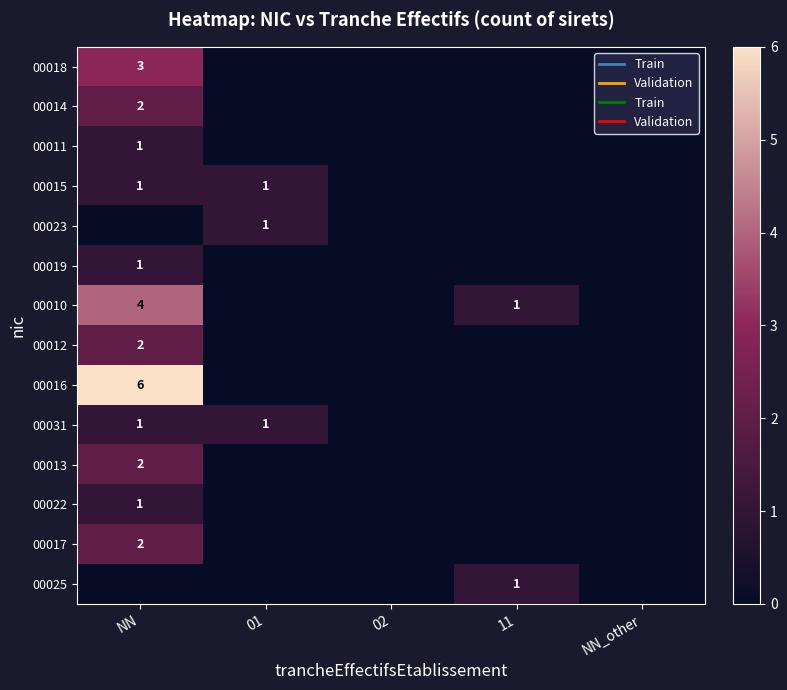

How many distinct data groups are displayed?

14